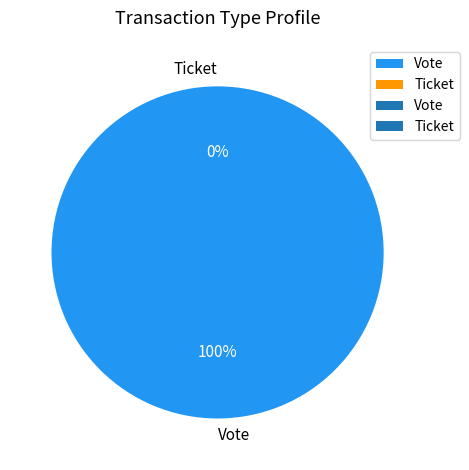

What is the change in value from Vote to Ticket?

-1